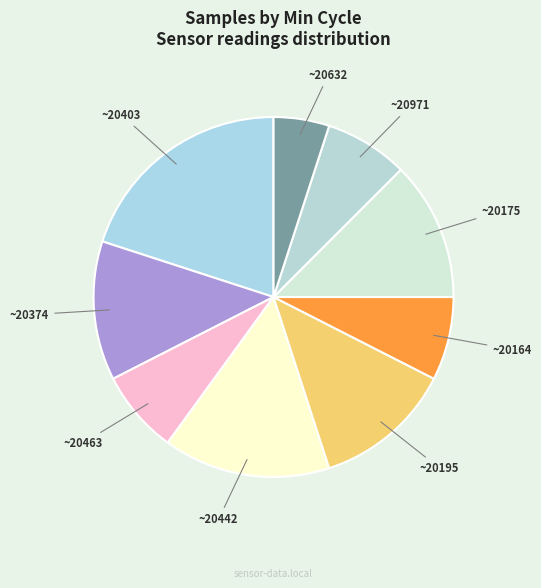

Combined, do ~20463 and ~20442 account for over 50%?

No